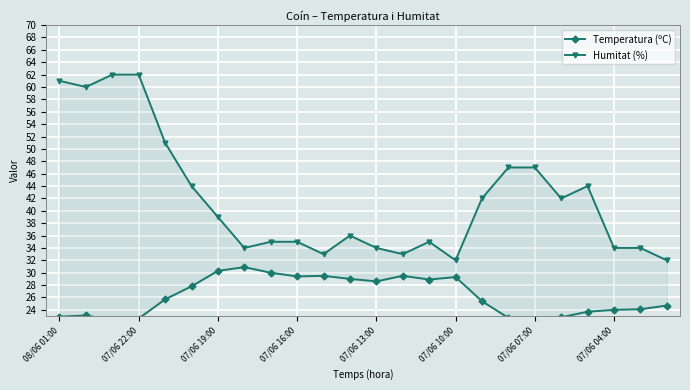

Reading left to right, extract all data points from this chart.

Temperatura (ºC): 22.9	23.1	22.3	22.6	25.7	27.8	30.3	30.9	30.0	29.4	29.5	29.0	28.6	29.5	28.9	29.3	25.4	22.7	22.4	22.8	23.7	24.0	24.1	24.7
Humitat (%): 61.0	60.0	62.0	62.0	51.0	44.0	39.0	34.0	35.0	35.0	33.0	36.0	34.0	33.0	35.0	32.0	42.0	47.0	47.0	42.0	44.0	34.0	34.0	32.0